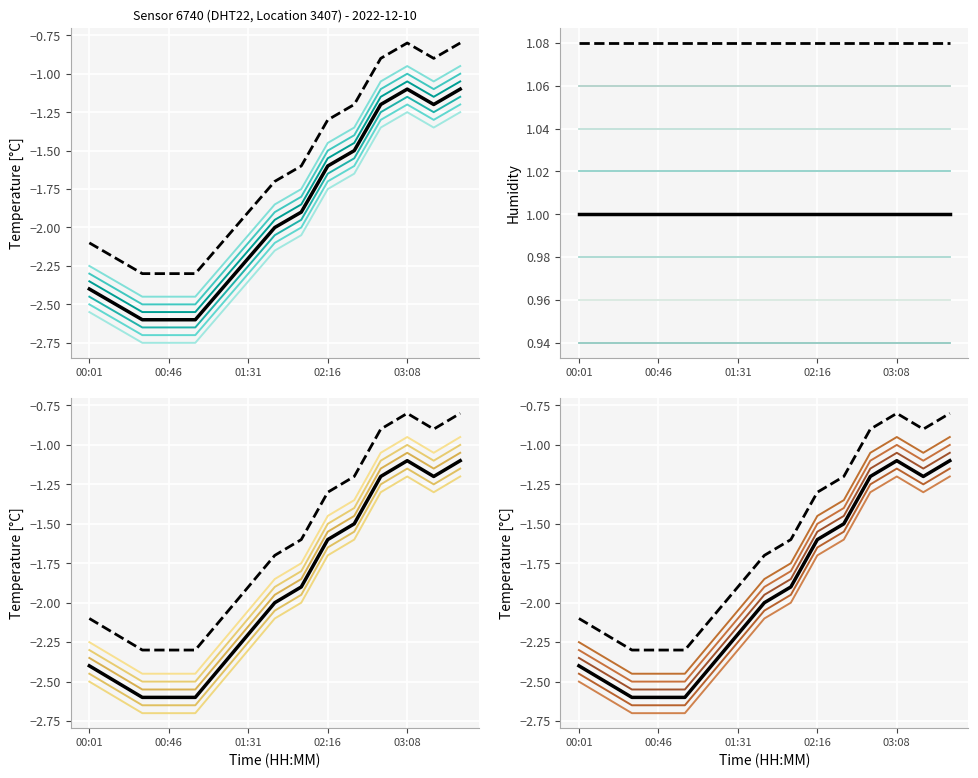

Where does the data first go above -2?

02:01